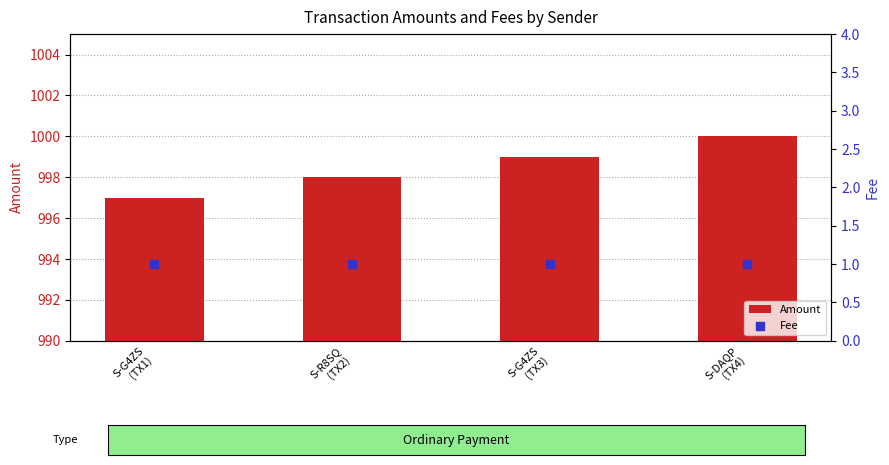

Which series has the largest total across all categories?

Amount